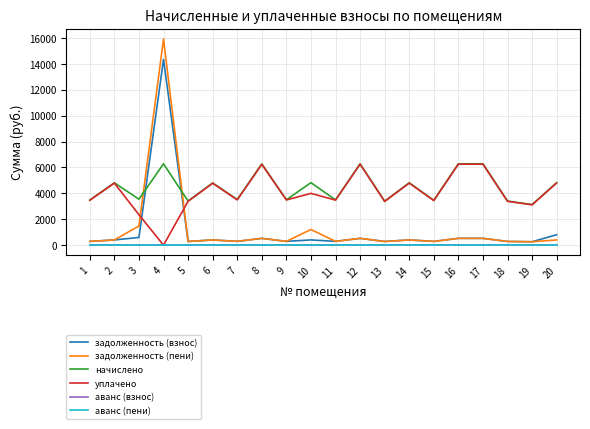

True or false: уплачено and начислено intersect in this chart.

False